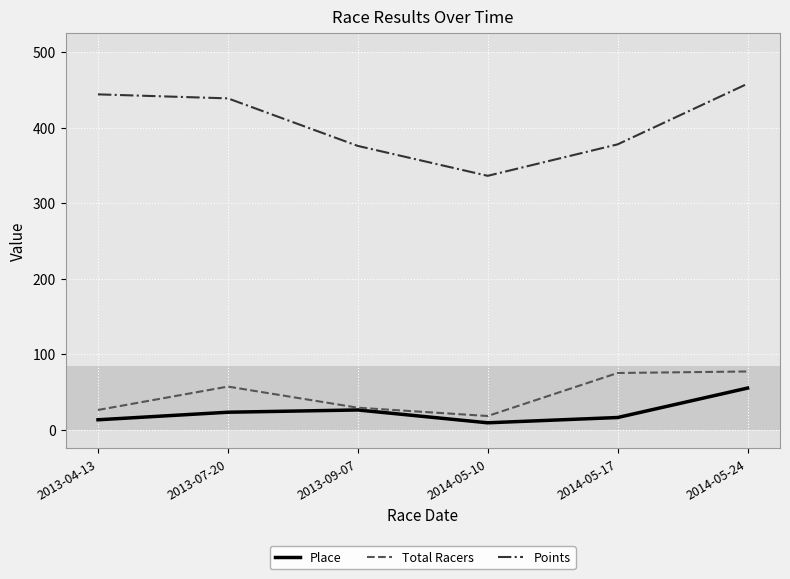

The value of Points at 2013-07-20 is 439.0. True or false?

True